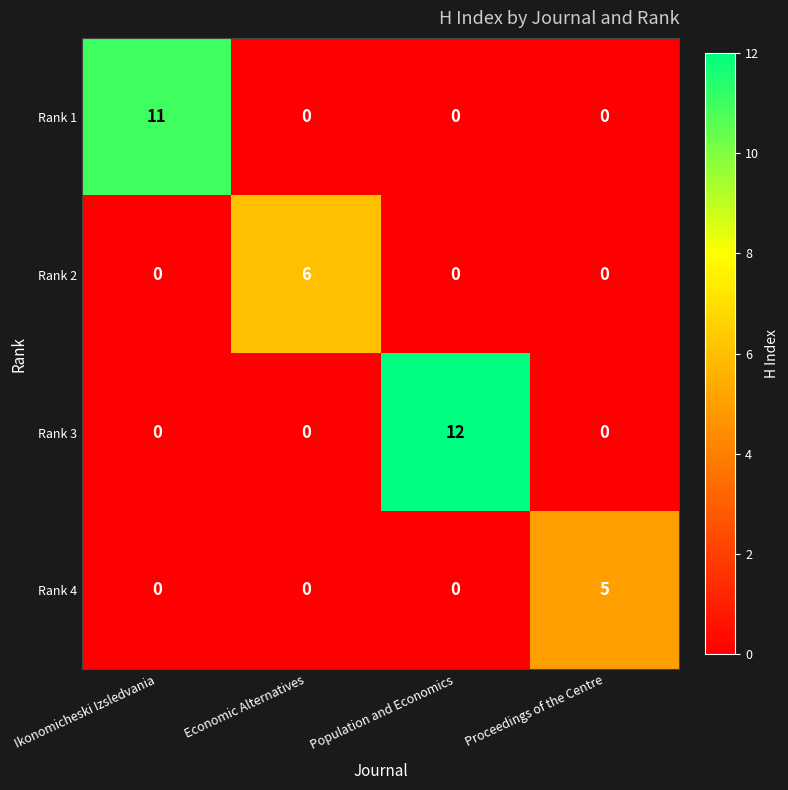

How many categories are shown in the chart?

4